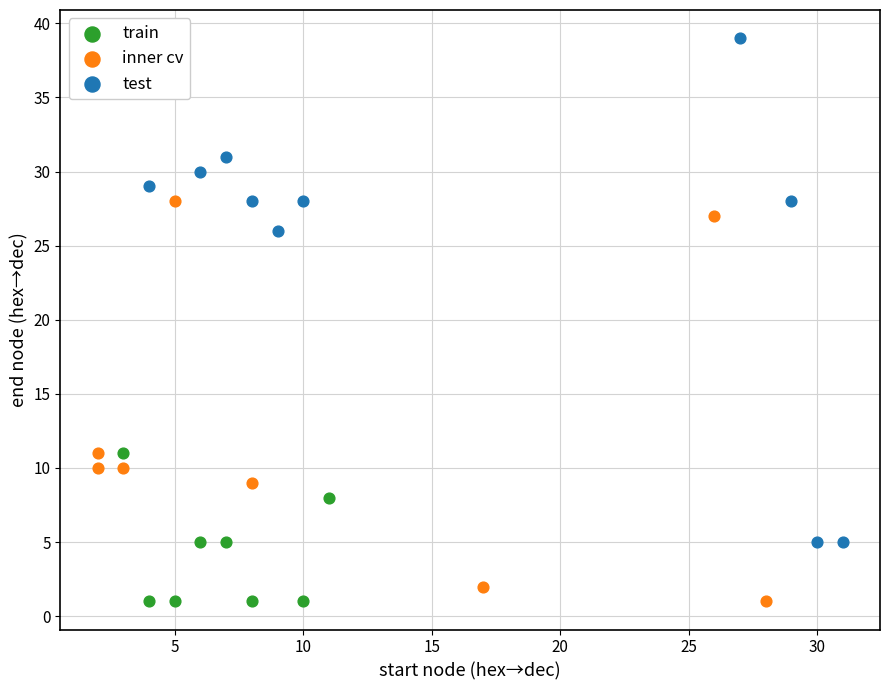

Which series has the largest Y range (max minus min)?

test